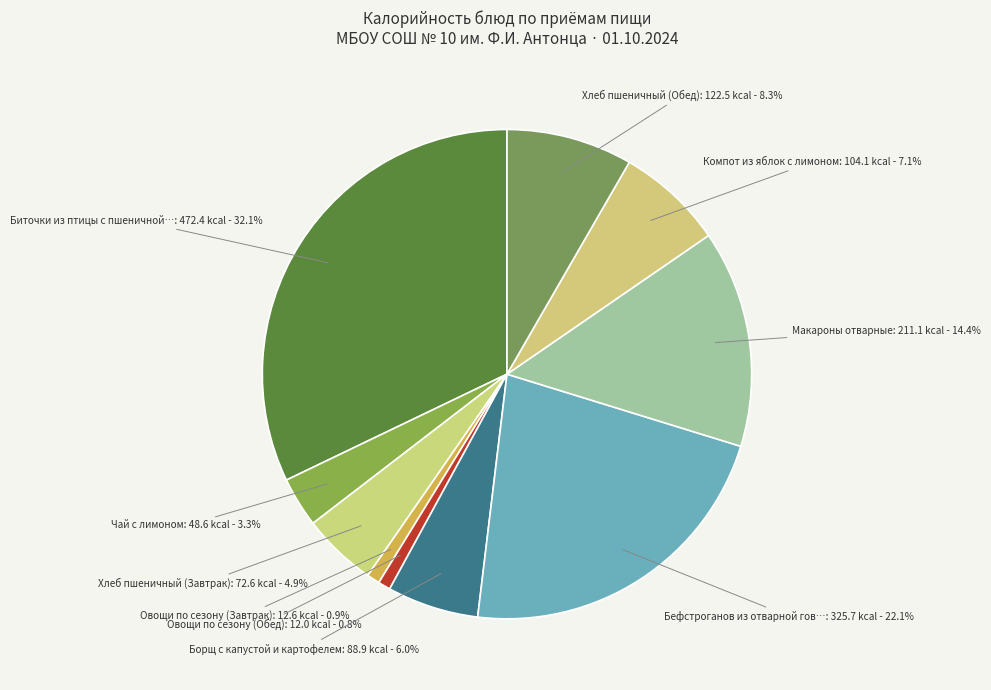

Count the number of slices in the pie.

10